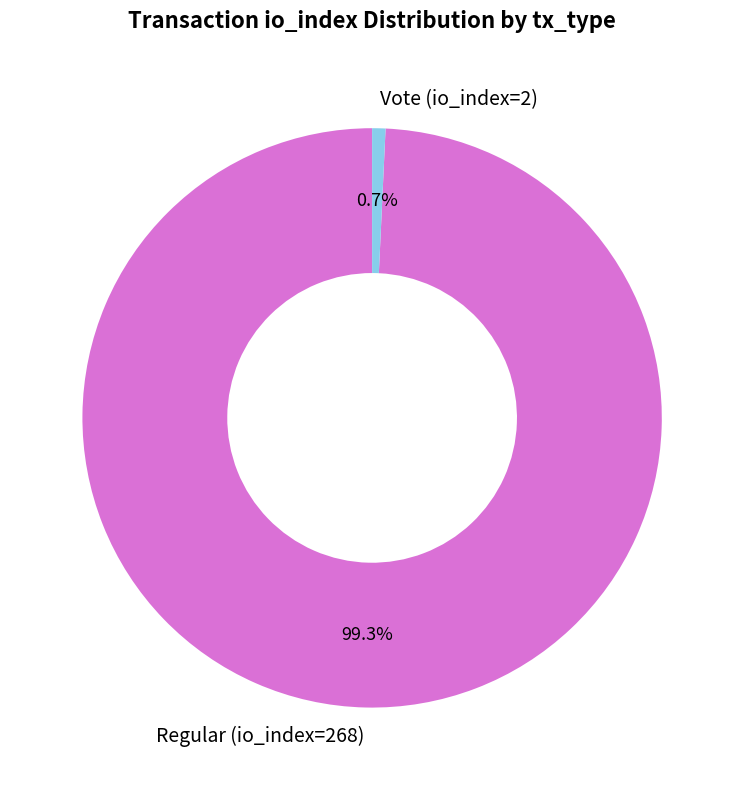

Which has a higher value, Vote (io_index=2) or Regular (io_index=268)?

Regular (io_index=268)